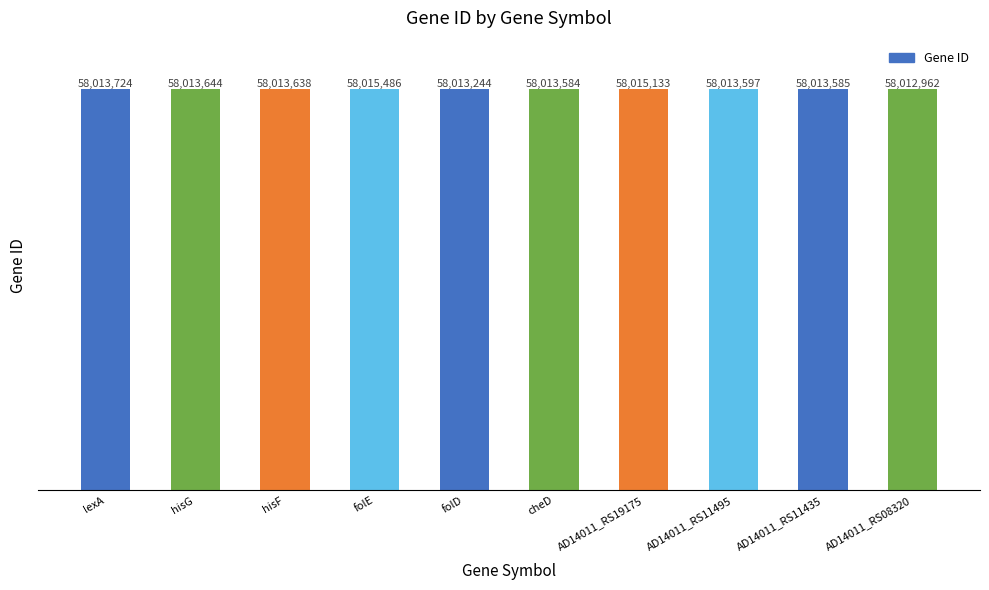

Rank the categories by value from lowest to highest.

AD14011_RS08320, folD, cheD, AD14011_RS11435, AD14011_RS11495, hisF, hisG, lexA, AD14011_RS19175, folE